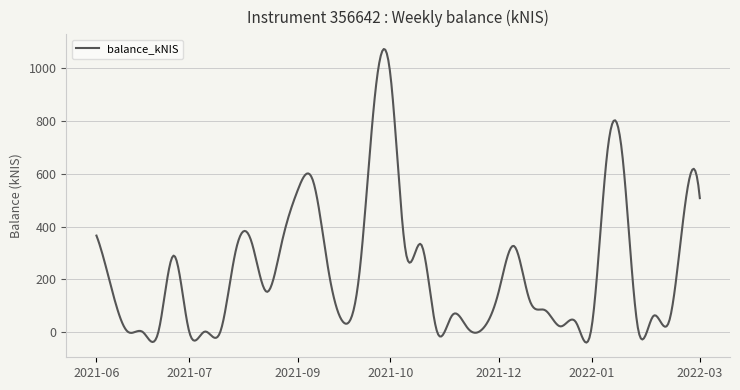

What is the maximum value shown in the chart?

1073.8